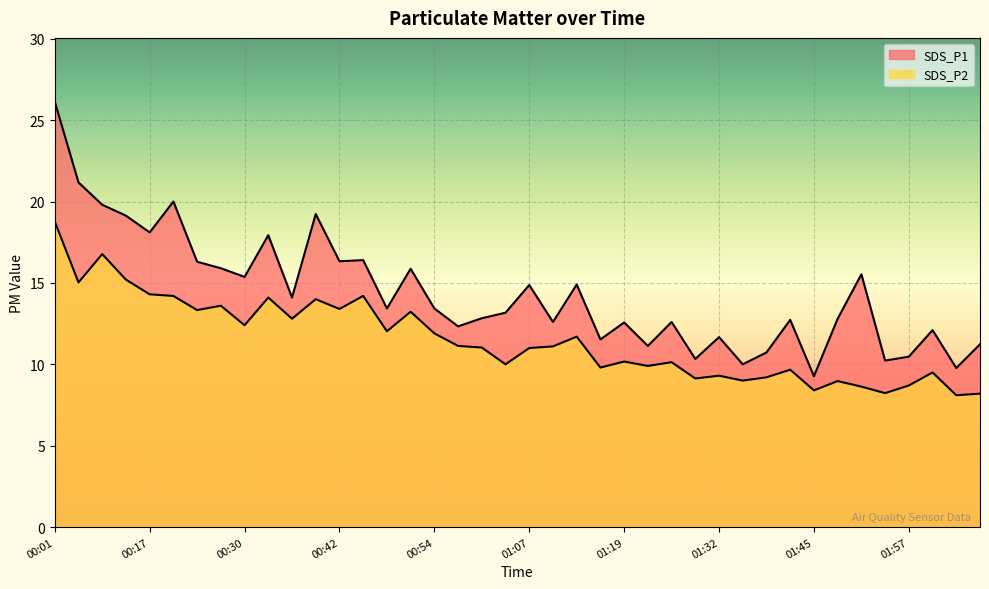

At which category does SDS_P1 reach its first local peak?

00:20